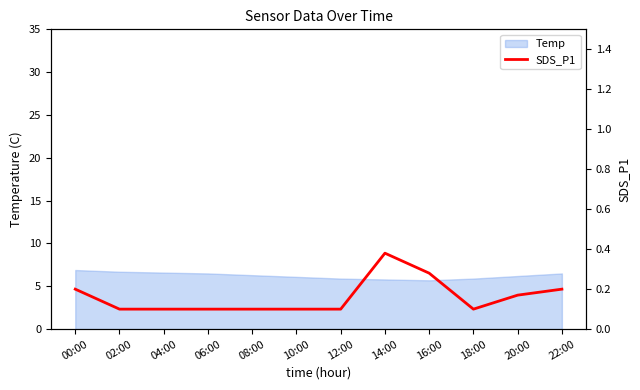

Count the values in the range 0 to 1.

12